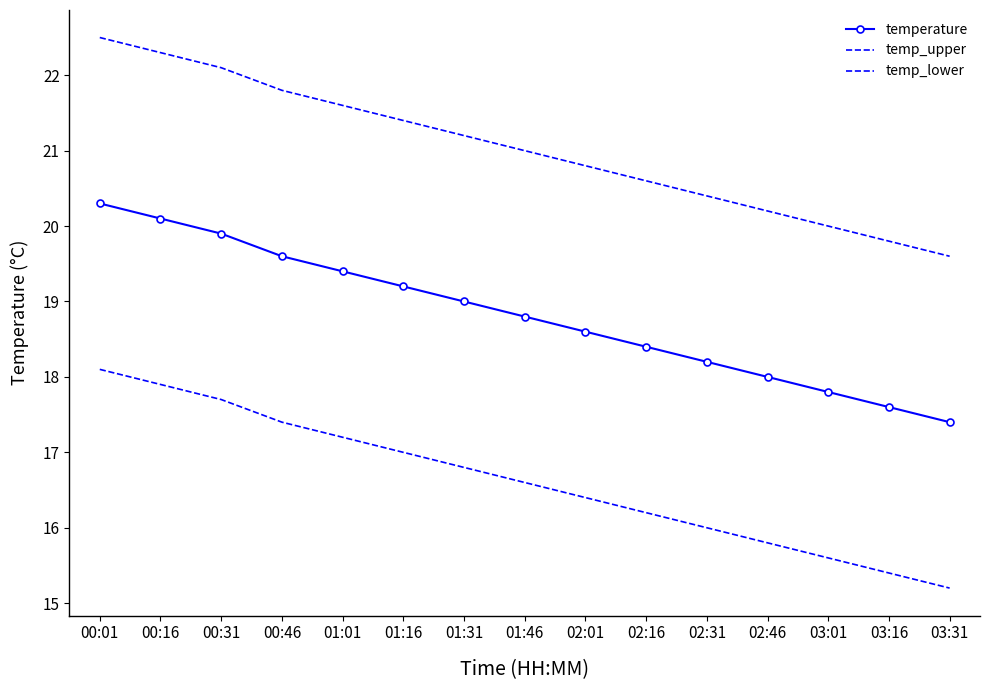

How many distinct data groups are displayed?

3